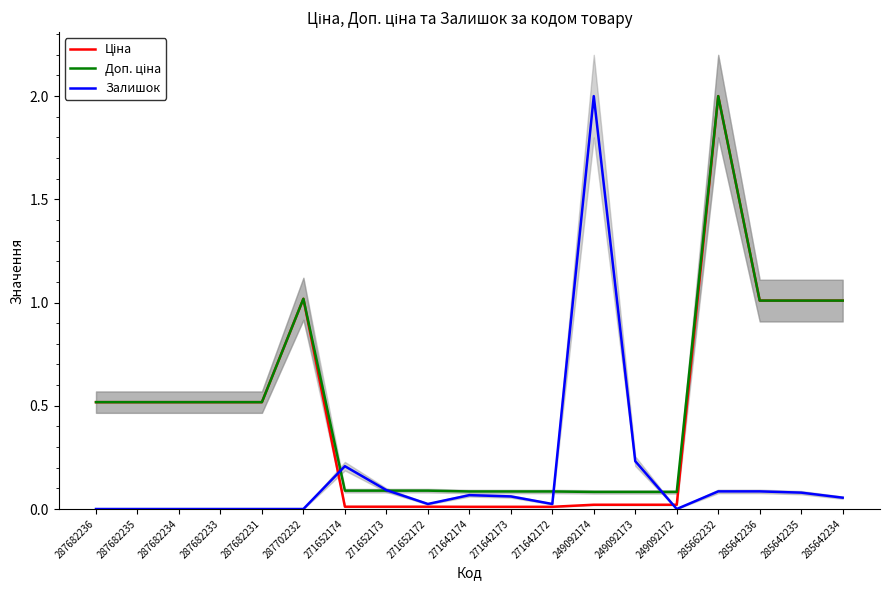

Which has a higher value, 249092174 or 271652172?

249092174